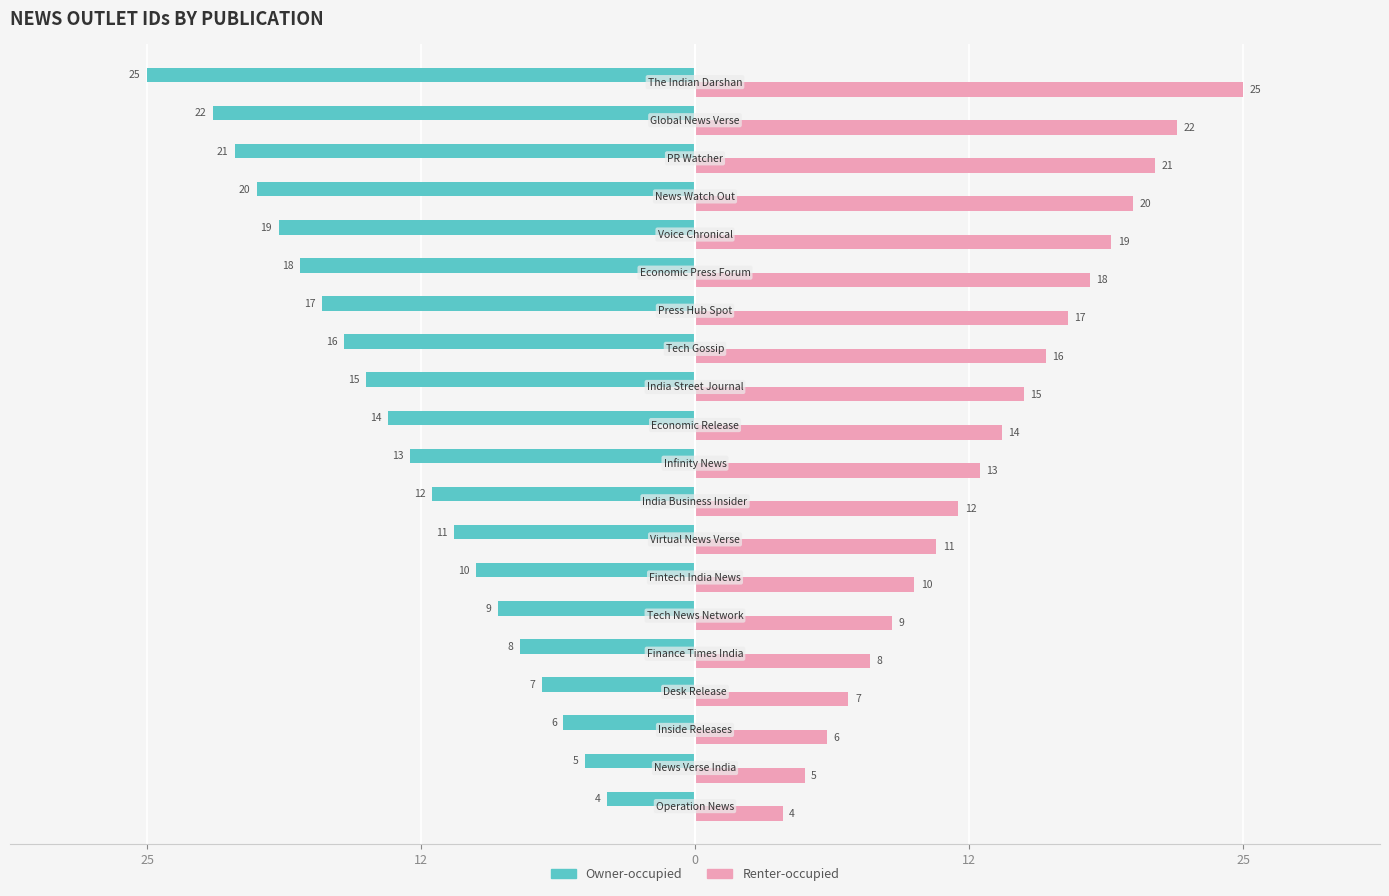

Reading left to right, what are all the values shown in this chart?

Owner-occupied: -4	-5	-6	-7	-8	-9	-10	-11	-12	-13	-14	-15	-16	-17	-18	-19	-20	-21	-22	-25
Renter-occupied: 4	5	6	7	8	9	10	11	12	13	14	15	16	17	18	19	20	21	22	25